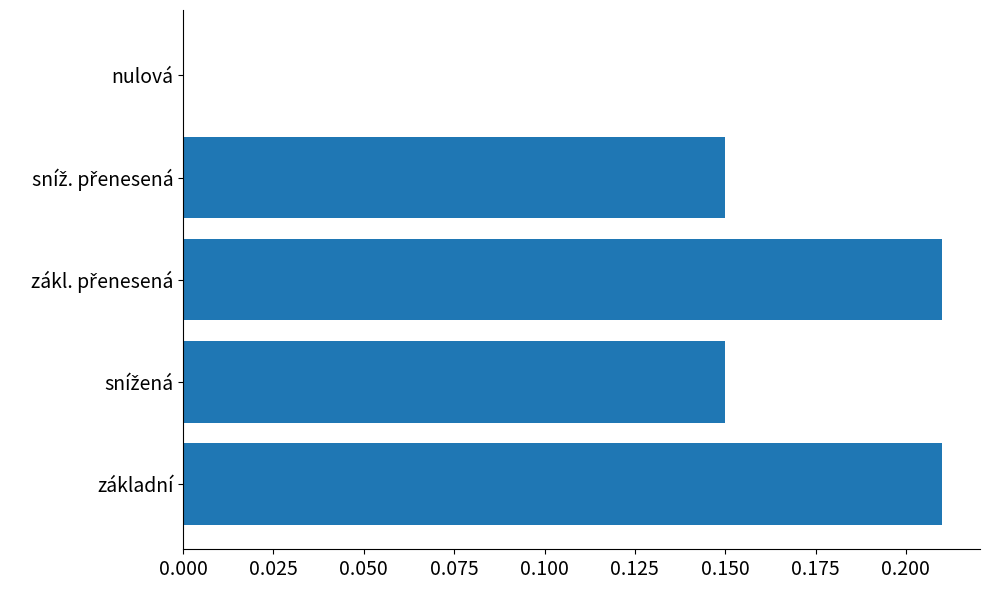

The value at základní is 0.1. True or false?

False